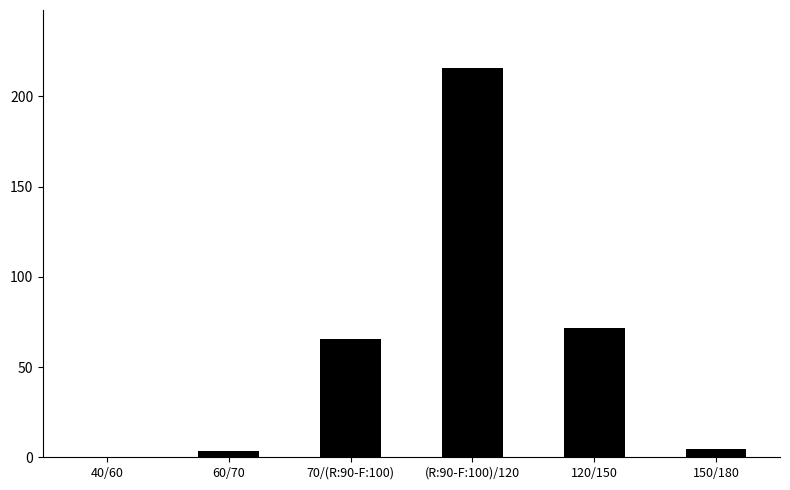

Approximately how many times larger is the value at (R:90-F:100)/120 compared to 120/150?

3.0